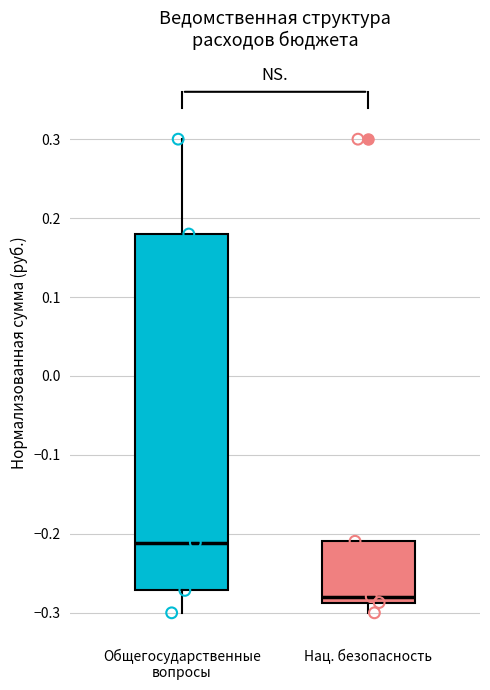

Which box's median line is the highest?

Общегосударственные вопросы